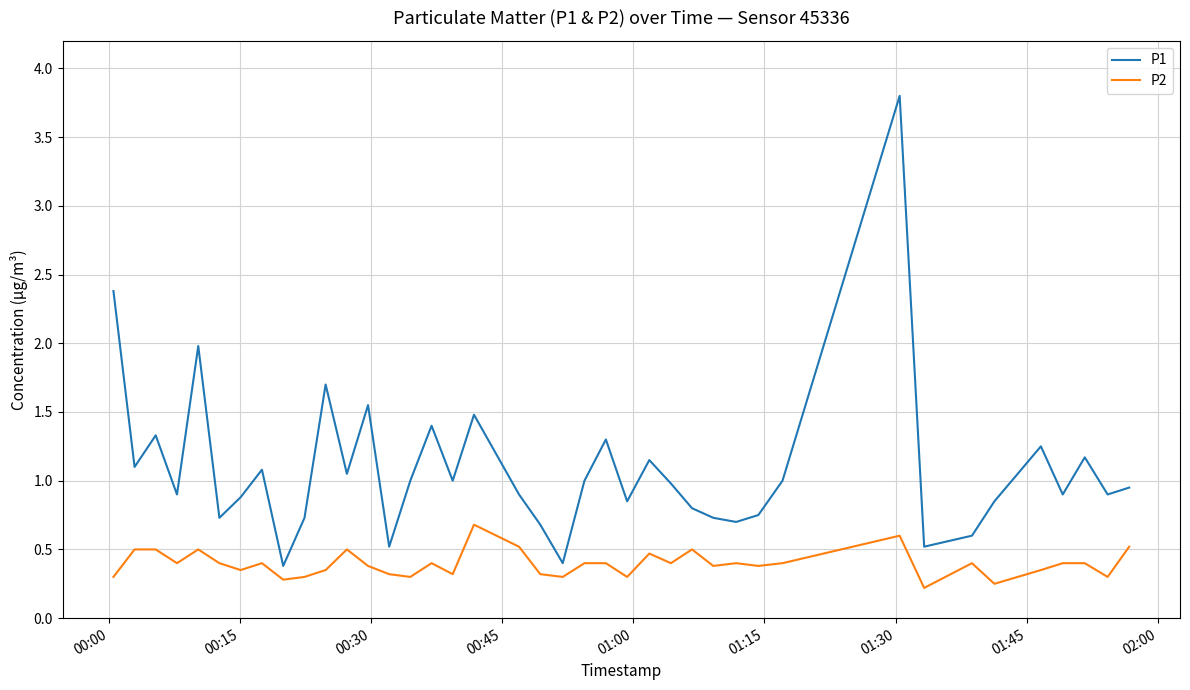

Which series has the widest spread of values?

P1